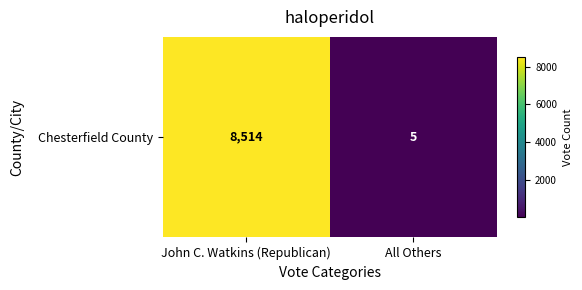

The value at John C. Watkins (Republican) is 4651. True or false?

False